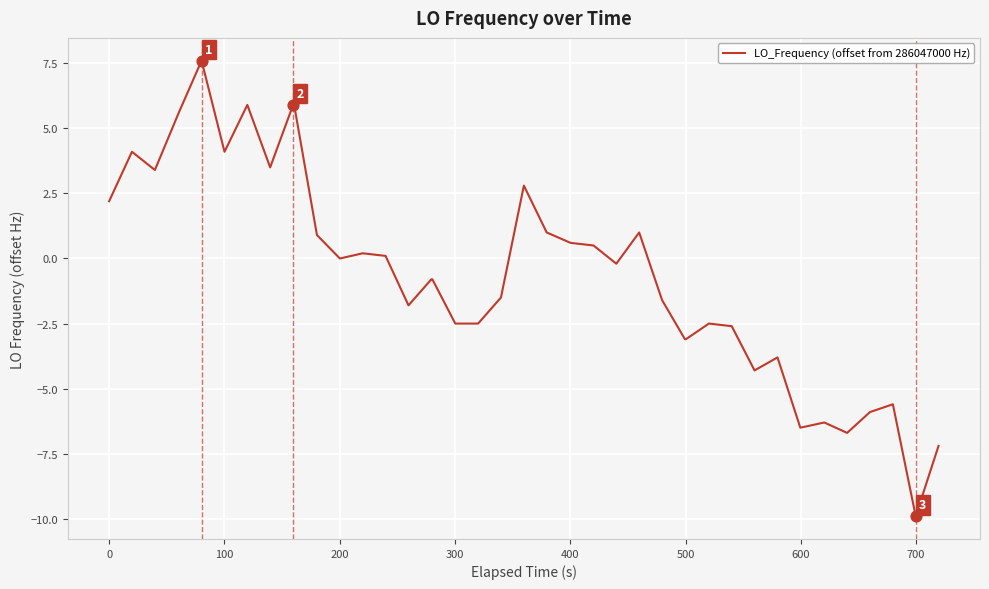

What is the difference between the maximum and minimum values?

17.5